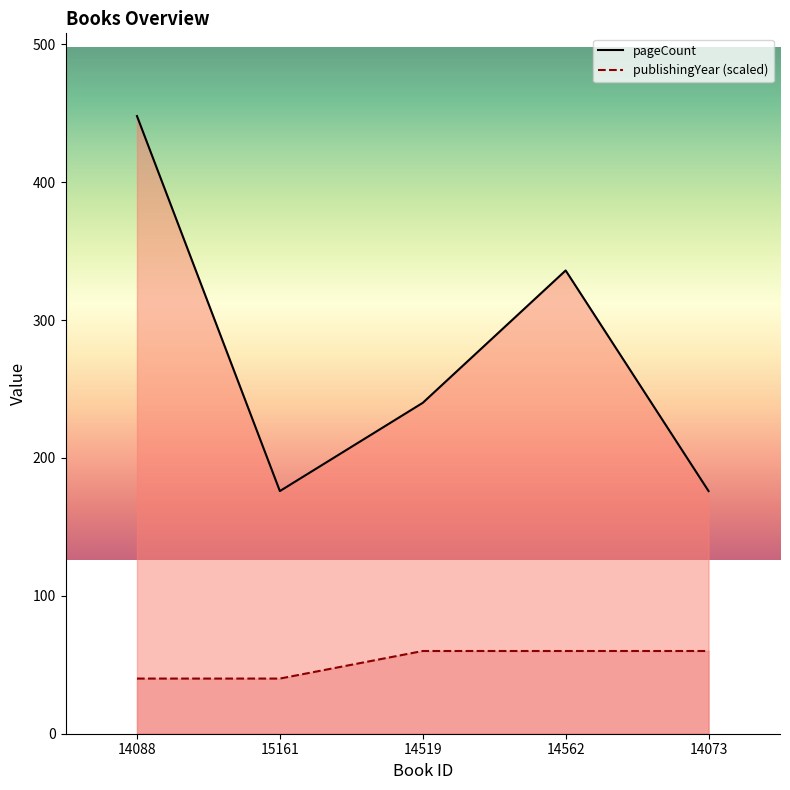

True or false: pageCount and publishingYear intersect in this chart.

False